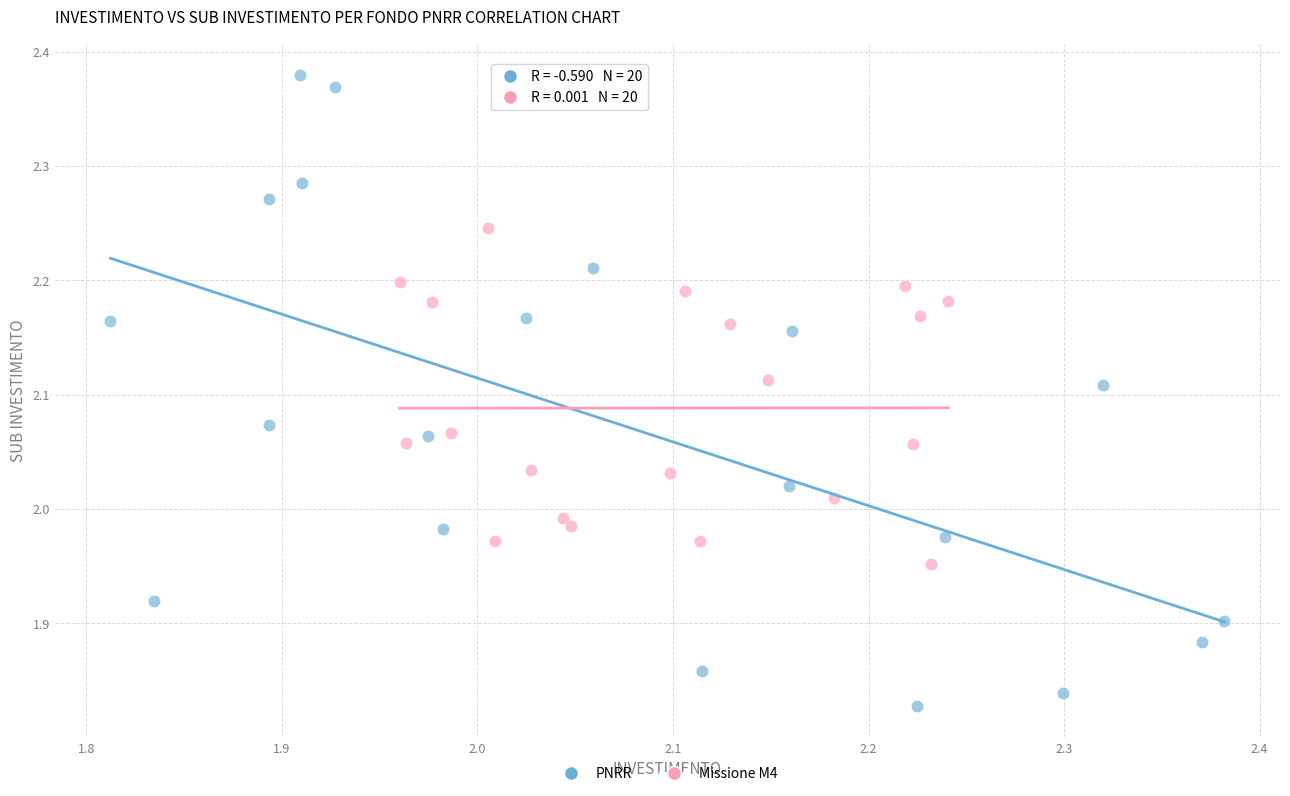

Which series reaches the maximum Y coordinate?

PNRR